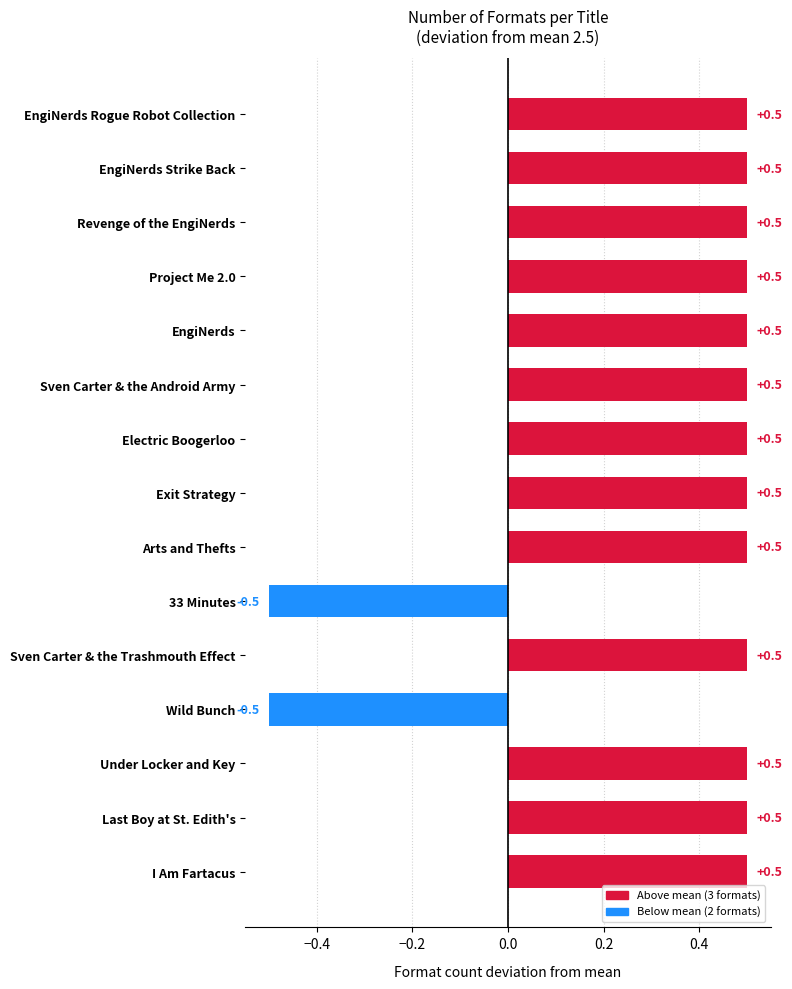

What is the smallest value displayed?

-0.5